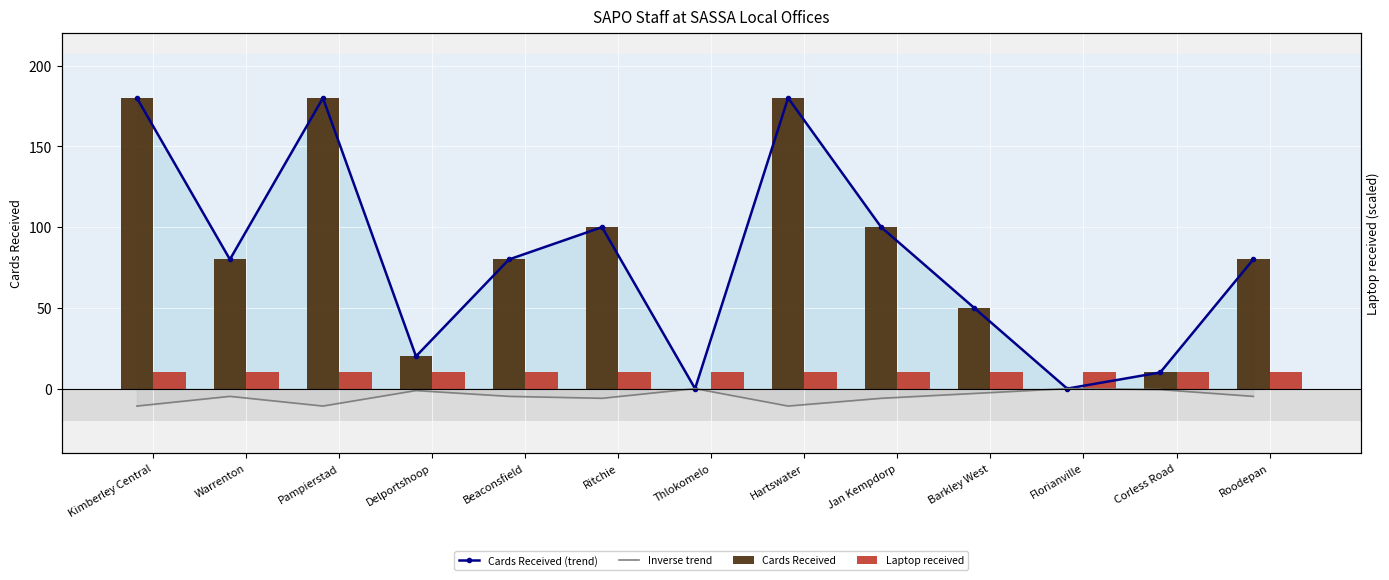

How many groups of bars are there?

13